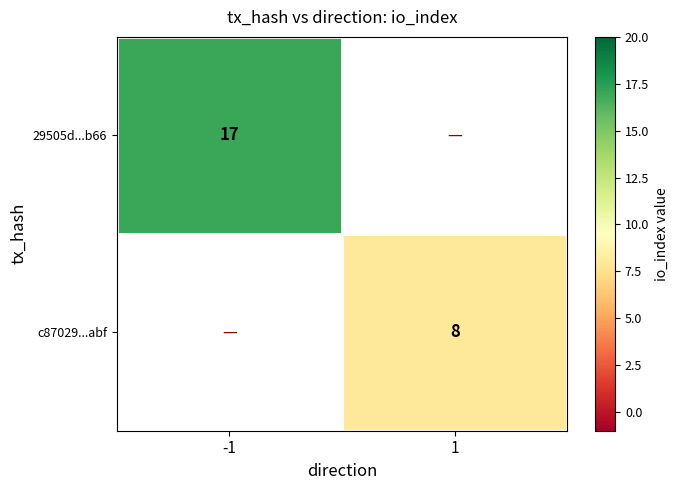

Is it true that 29505d...b66 equals 17 at -1?

True